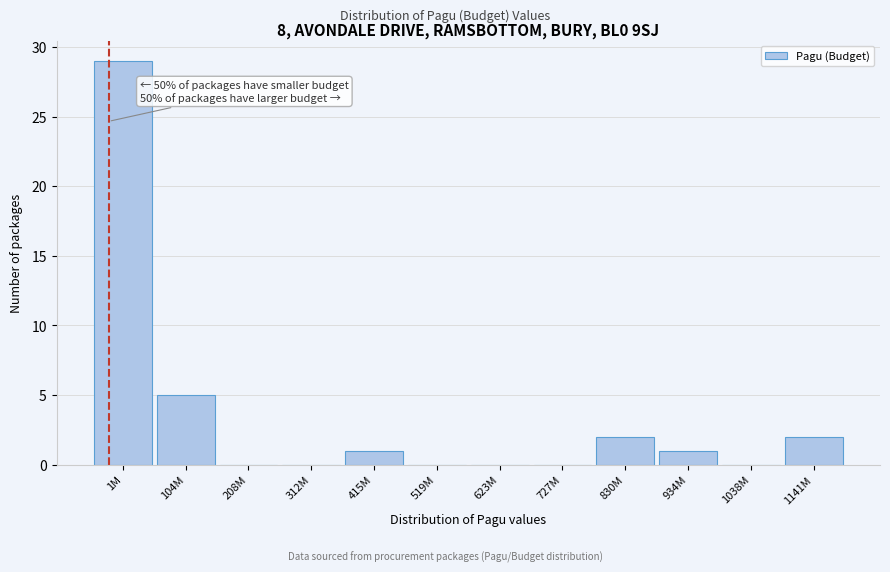

Reading right to left, what are all the values shown in this chart?

1141M=2	1038M=0	934M=1	830M=2	727M=0	623M=0	519M=0	415M=1	312M=0	208M=0	104M=5	1M=29